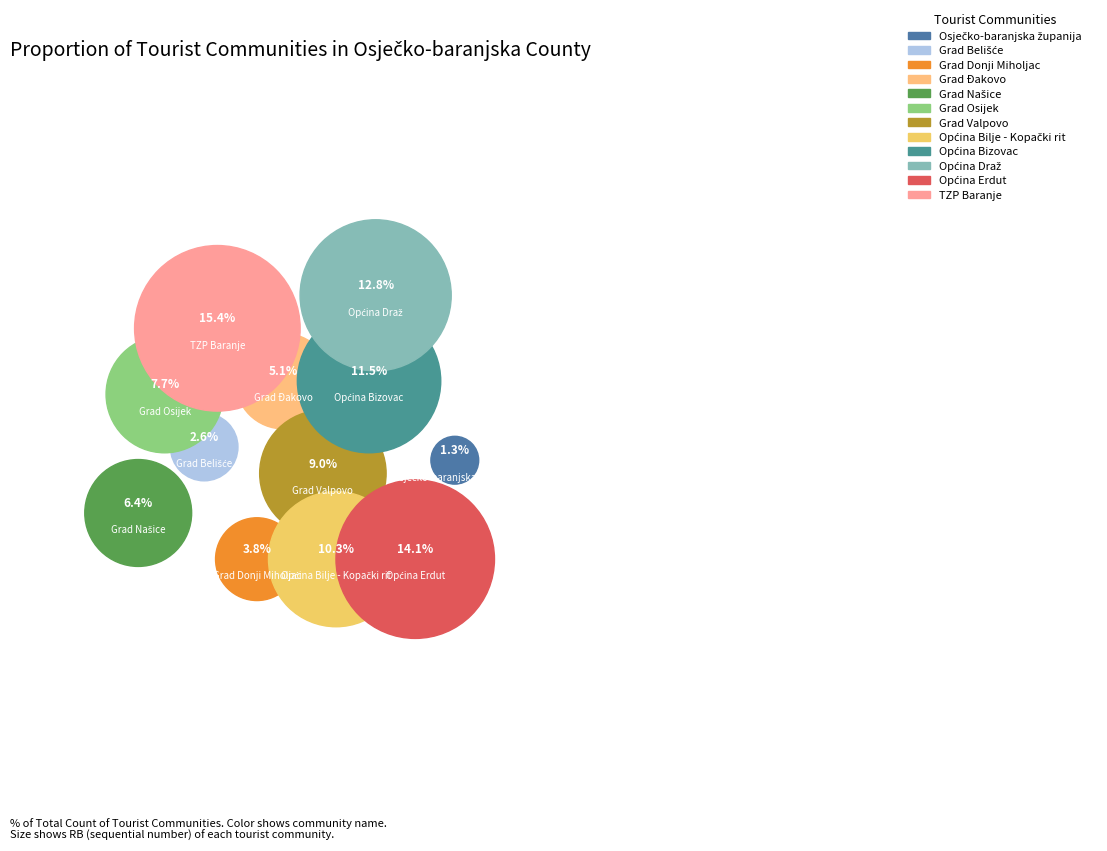

Is it true that Općina Draž is 13% of the pie?

True